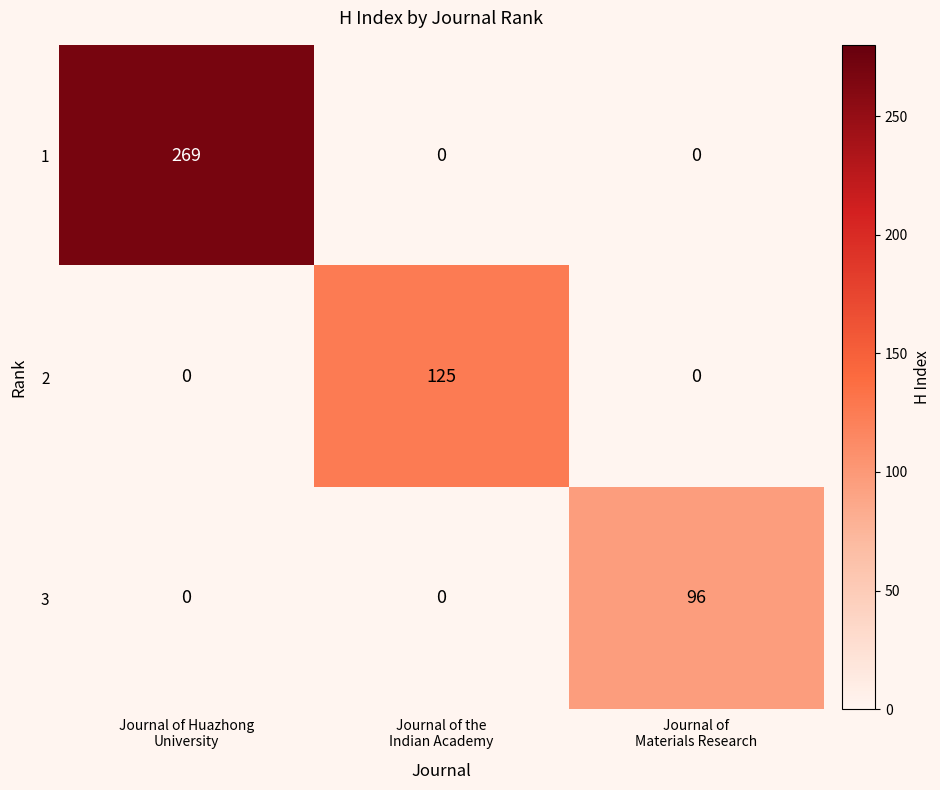

At which category does the chart reach its peak across all series?

Journal of Huazhong
University